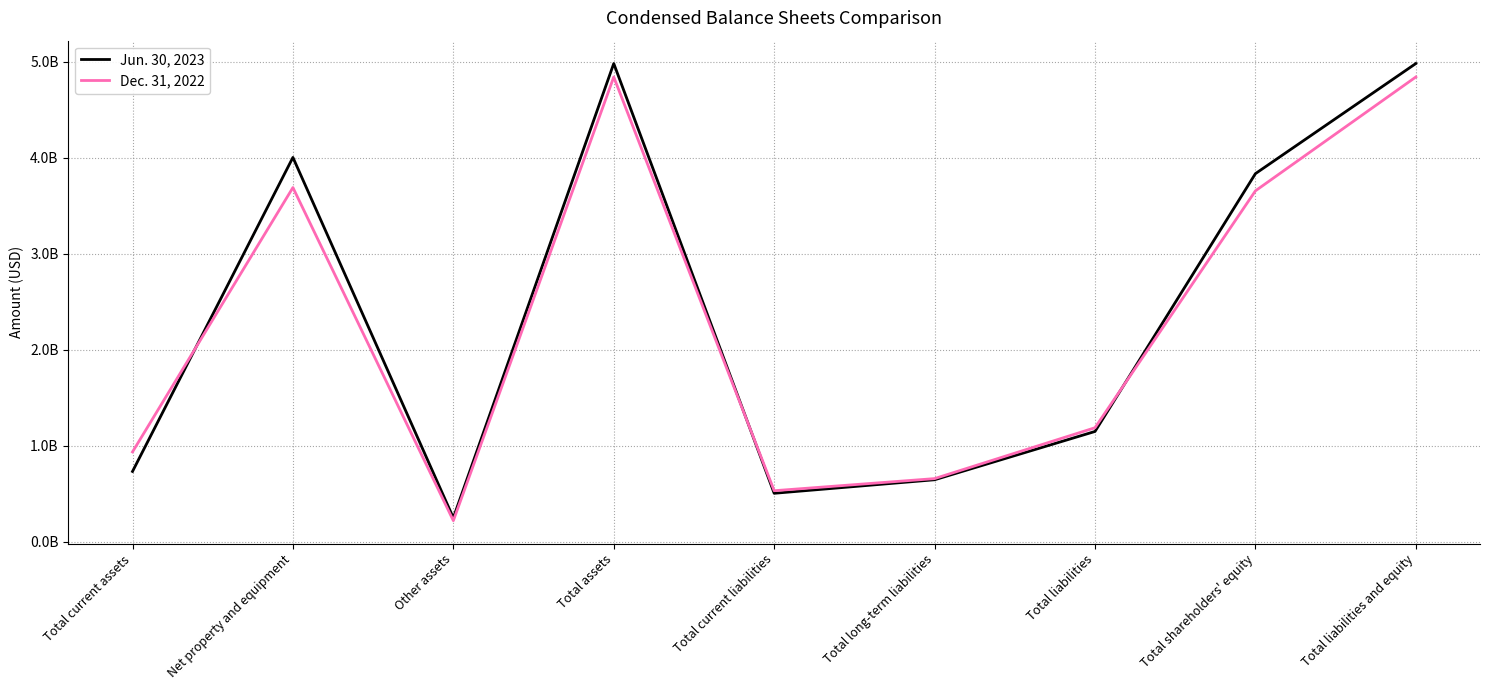

Where is the first local minimum for Dec. 31, 2022?

Other assets